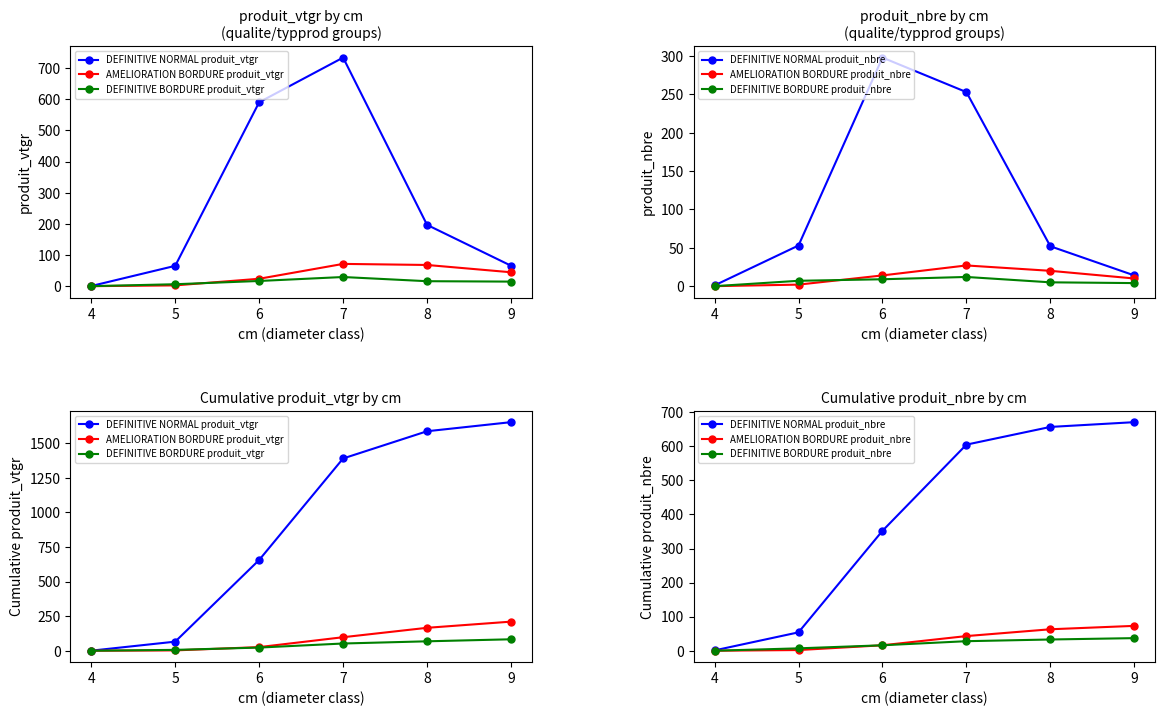

Between which two adjacent categories do DEFINITIVE BORDURE produit_vtgr and DEFINITIVE BORDURE produit_nbre first intersect?

5 and 6